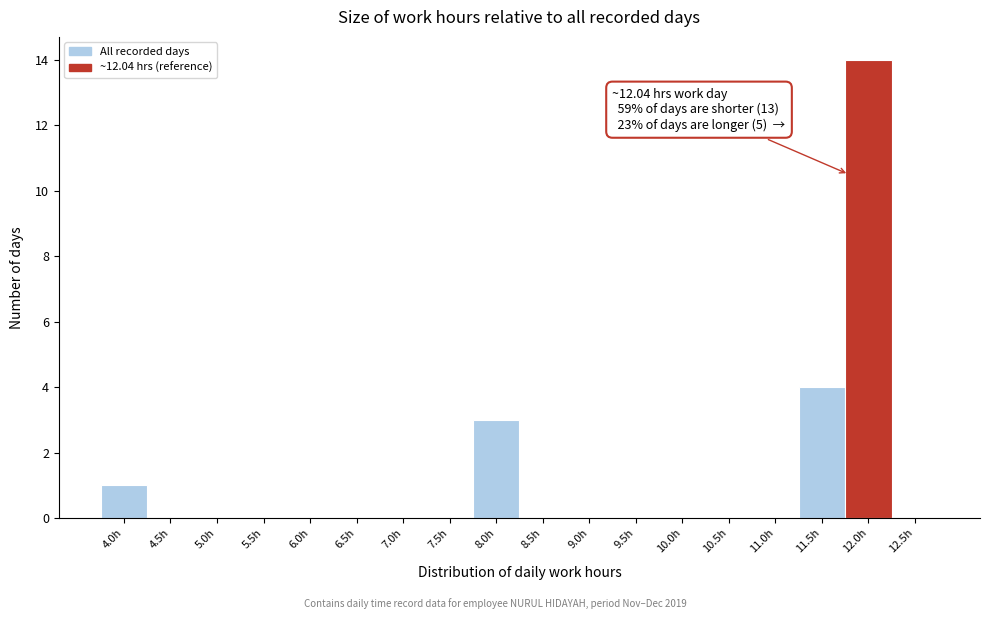

Reading left to right, list all the values displayed in this chart.

4.0h=1	4.5h=0	5.0h=0	5.5h=0	6.0h=0	6.5h=0	7.0h=0	7.5h=0	8.0h=3	8.5h=0	9.0h=0	9.5h=0	10.0h=0	10.5h=0	11.0h=0	11.5h=4	12.0h=14	12.5h=0